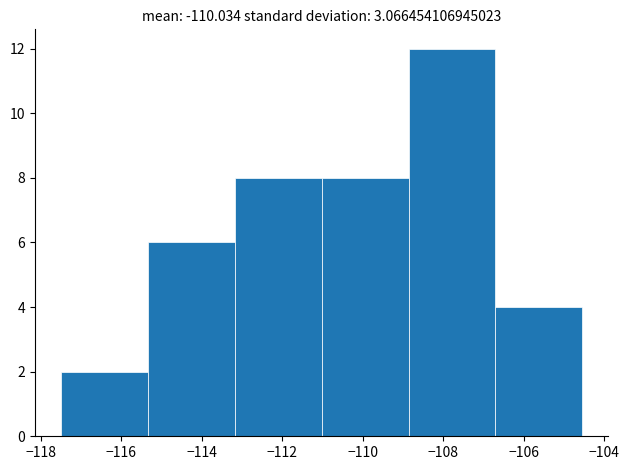

Reading left to right, transcribe this chart: for each bar, give the range it covers on the x-axis and its height. Neither the bar edges nor the heights are printed on the chart, so give them approximately, as read against the axes.

-117.4 to -115.4: 2
-115.4 to -113.2: 6
-113.2 to -111.0: 8
-111.0 to -108.8: 8
-108.8 to -106.8: 12
-106.8 to -104.6: 4